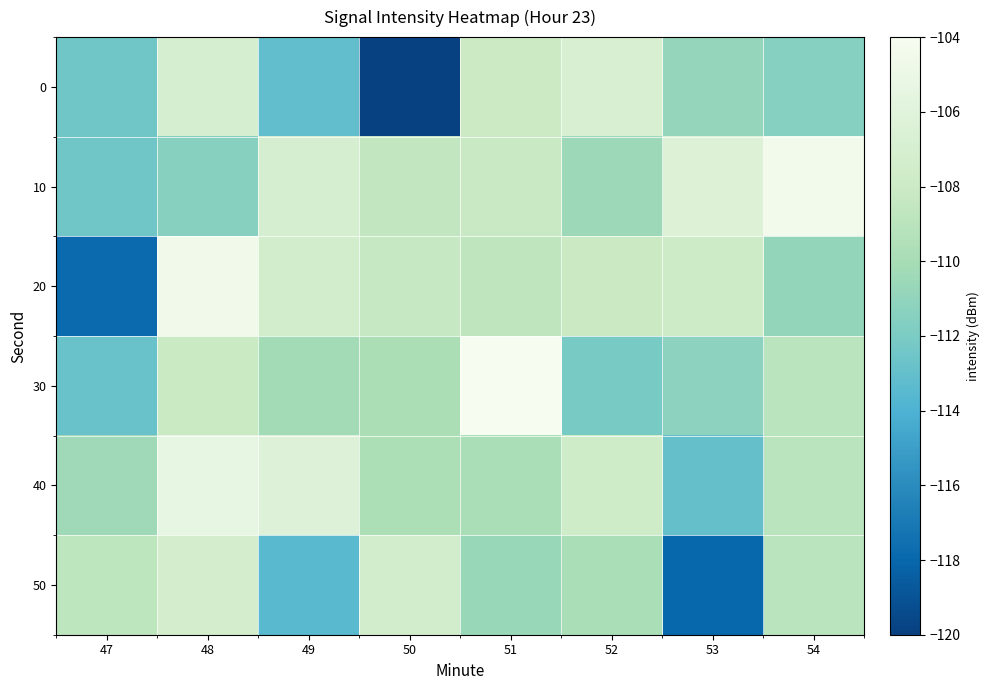

Between 49 and 54, which series saw the biggest shift?

50